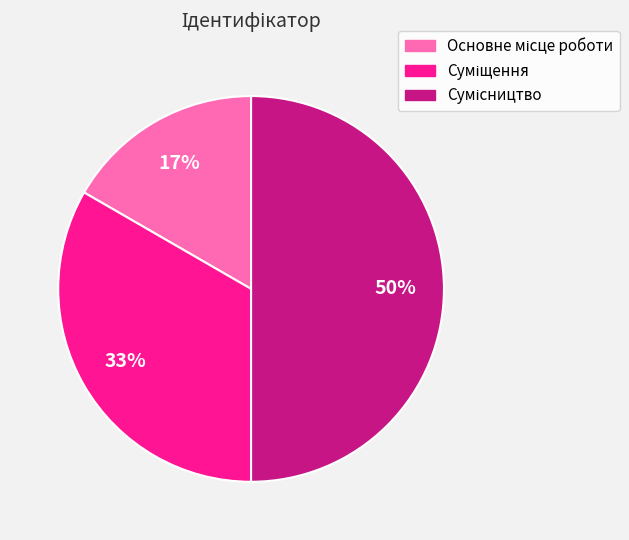

To the nearest percent, what is the average slice percentage?

33%